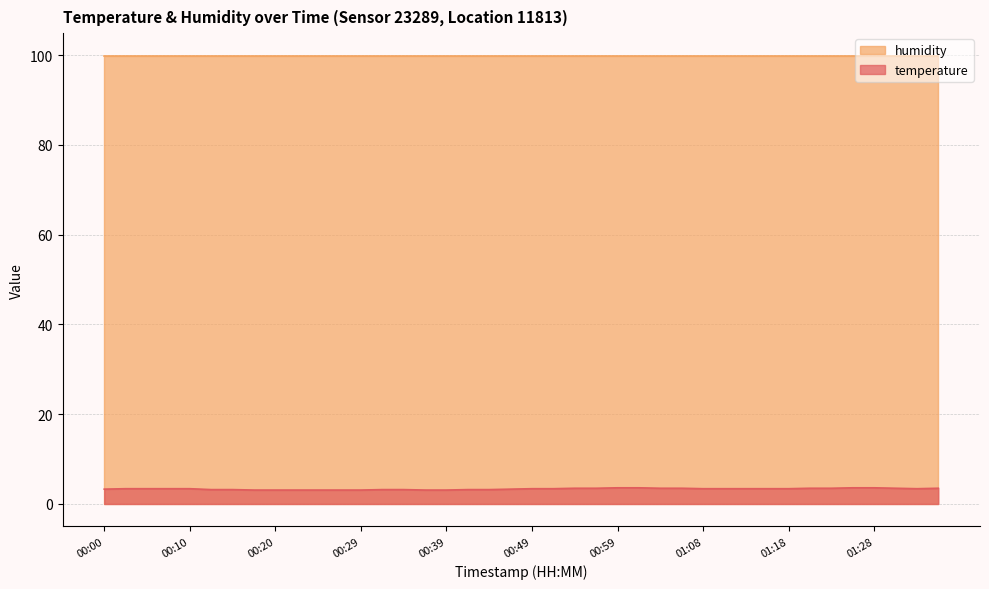

Does the chart have visible grid lines?

Yes